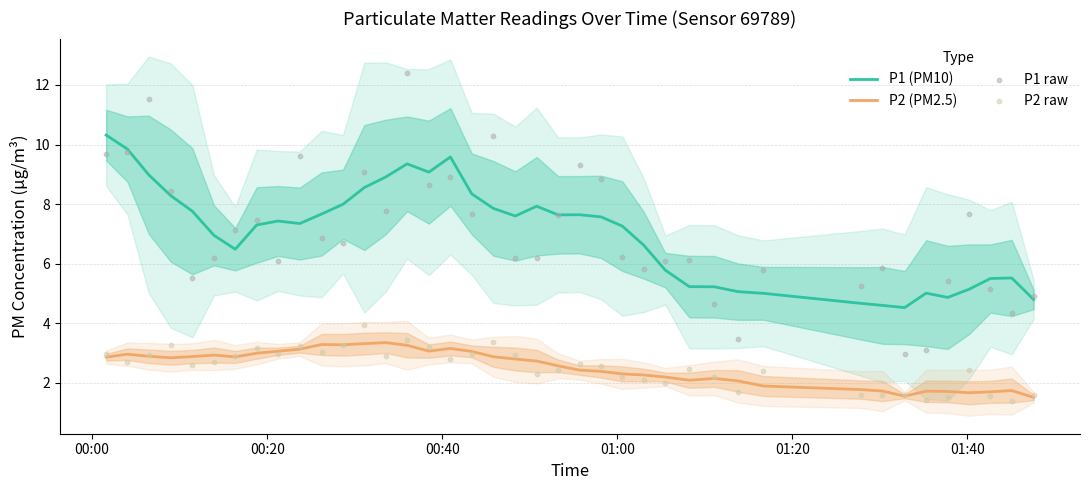

Which series has the largest Y range (max minus min)?

P1 raw